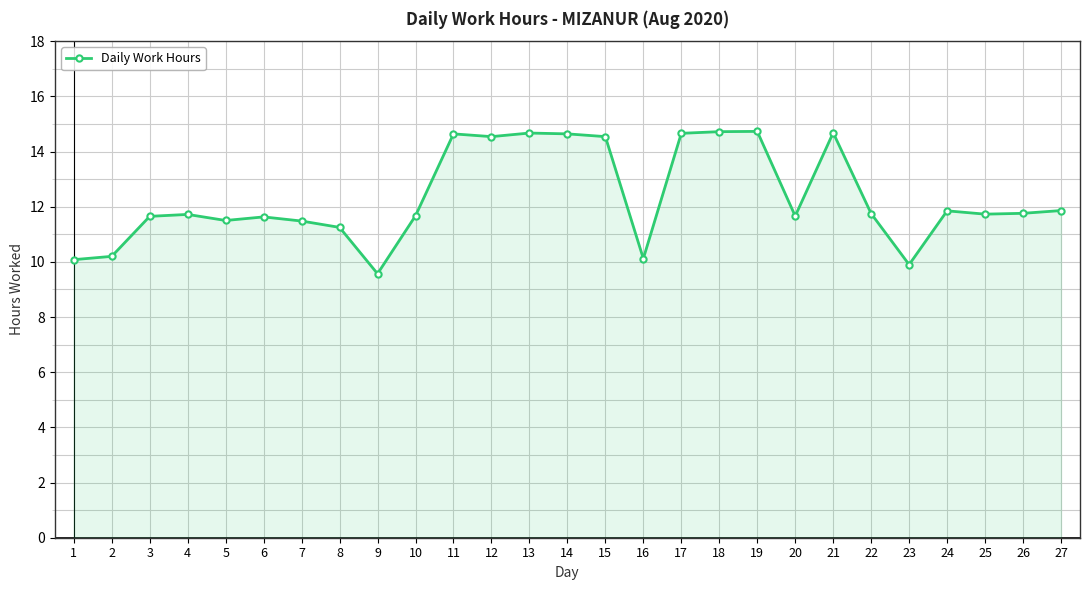

What is the approximate value at 2?

10.2